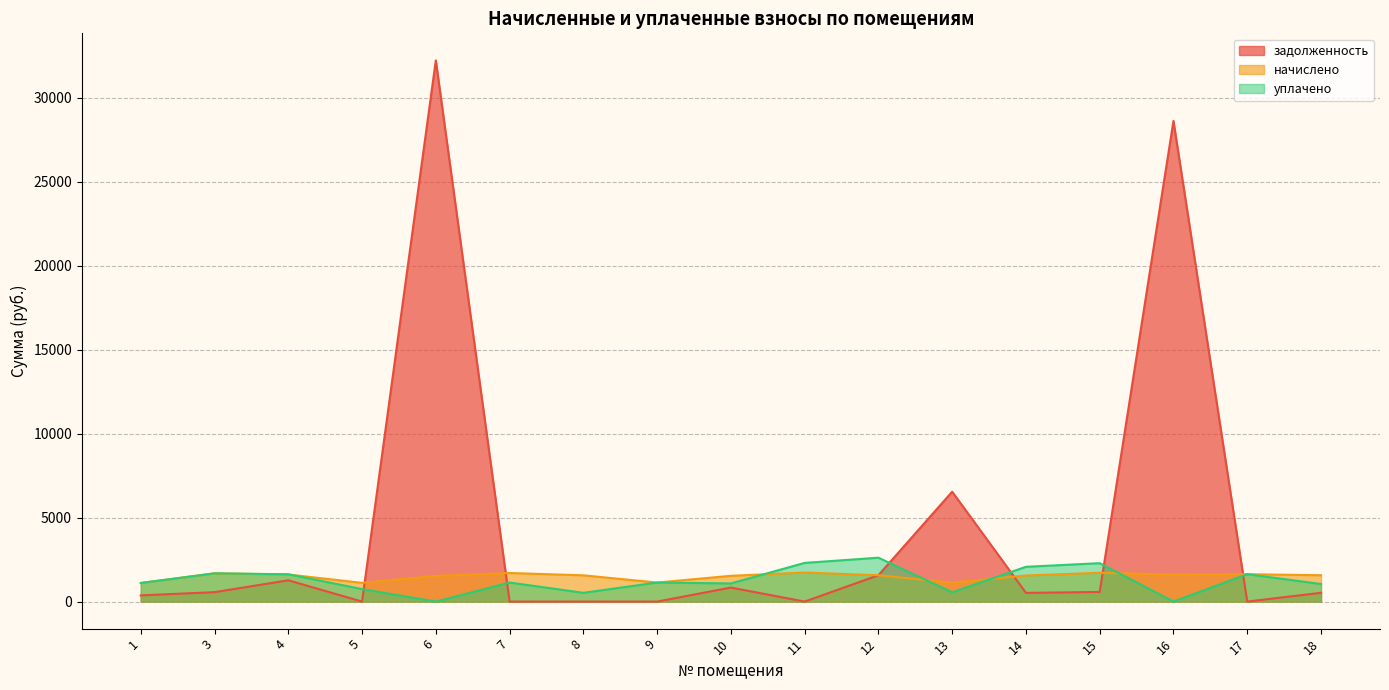

The уплачено series shows 742.3 at 5. True or false?

True